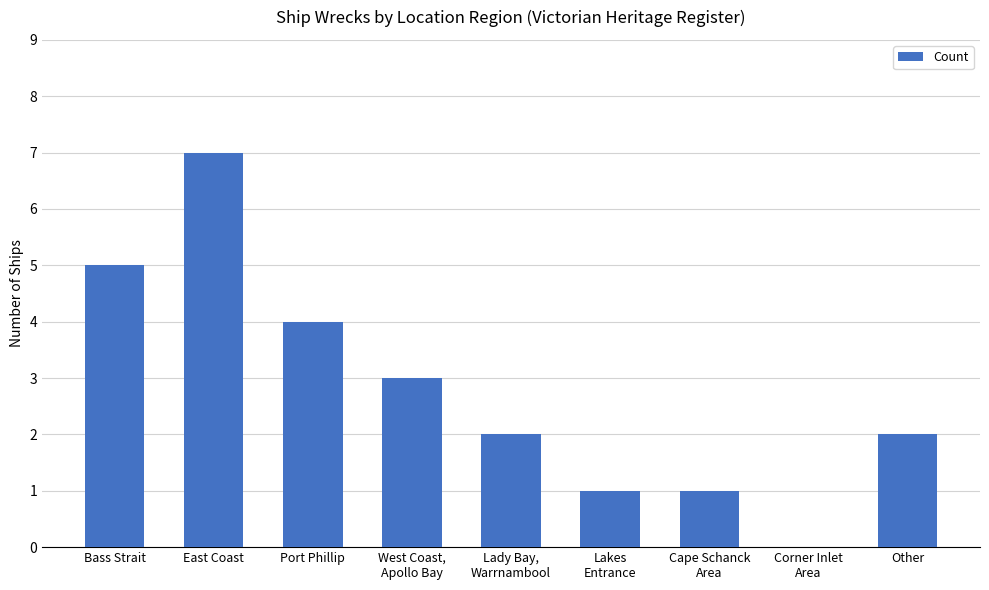

What is the difference between the values at Lady Bay,
Warrnambool and Cape Schanck
Area?

1